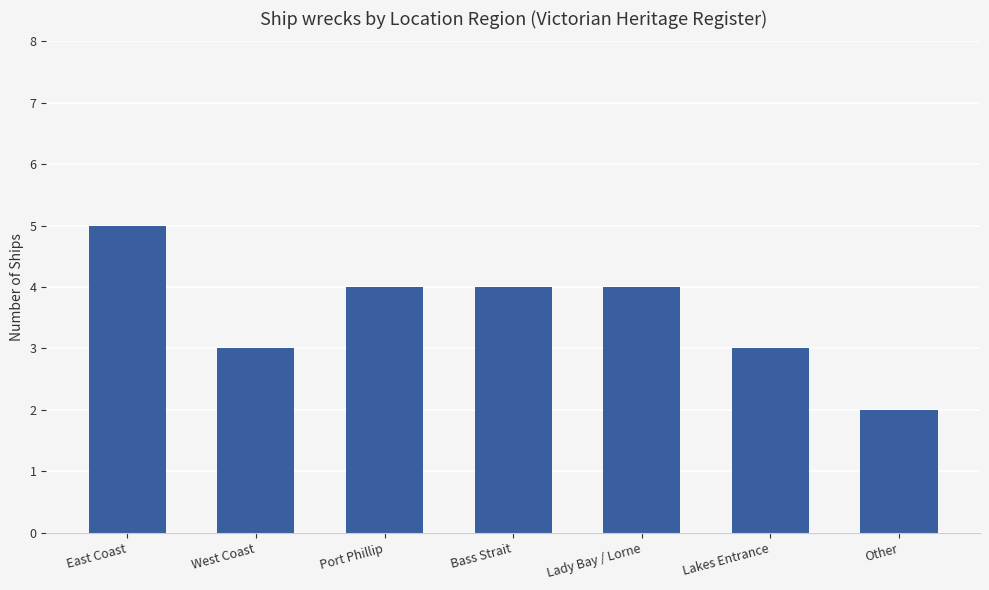

The value at East Coast is 5. True or false?

True